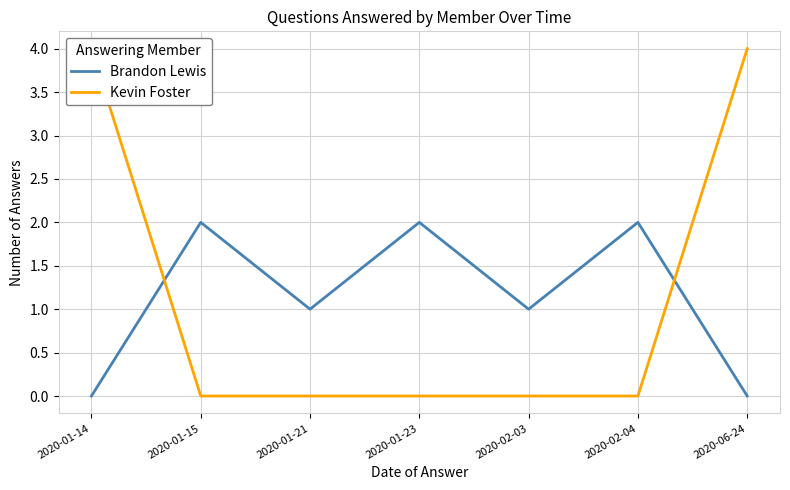

What is the maximum value for Brandon Lewis?

2